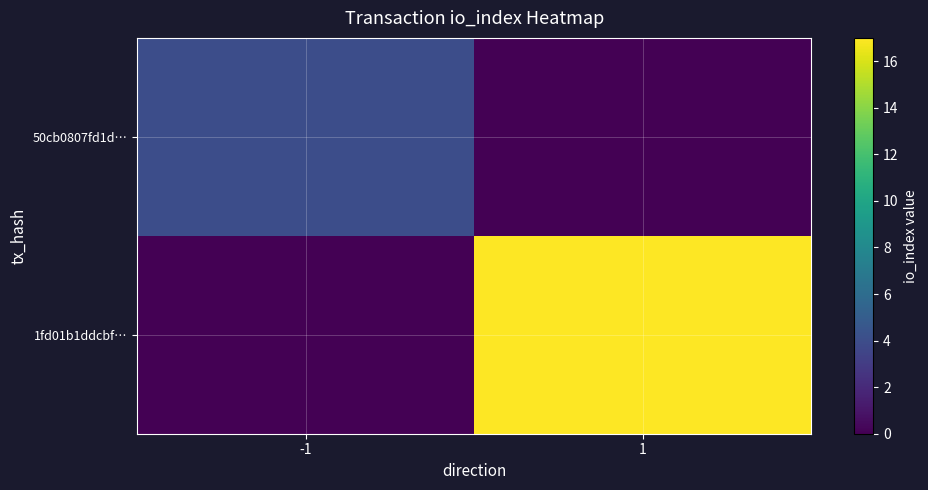

List the series in order of their overall mean, highest first.

1fd01b1ddcbf…, 50cb0807fd1d…